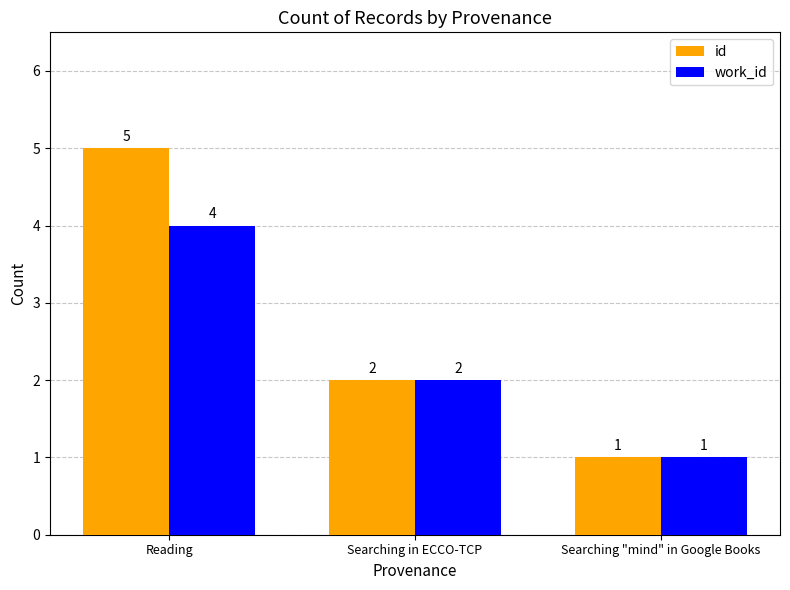

How many bars are there in each group?

2